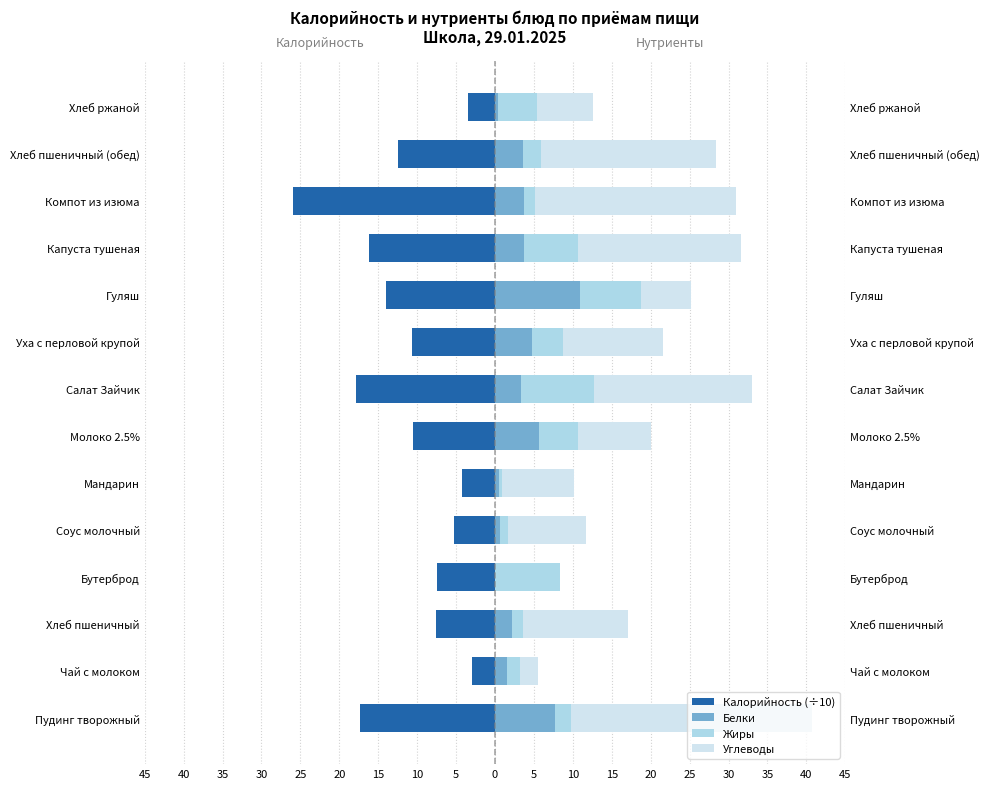

How many bars are there in total?

56